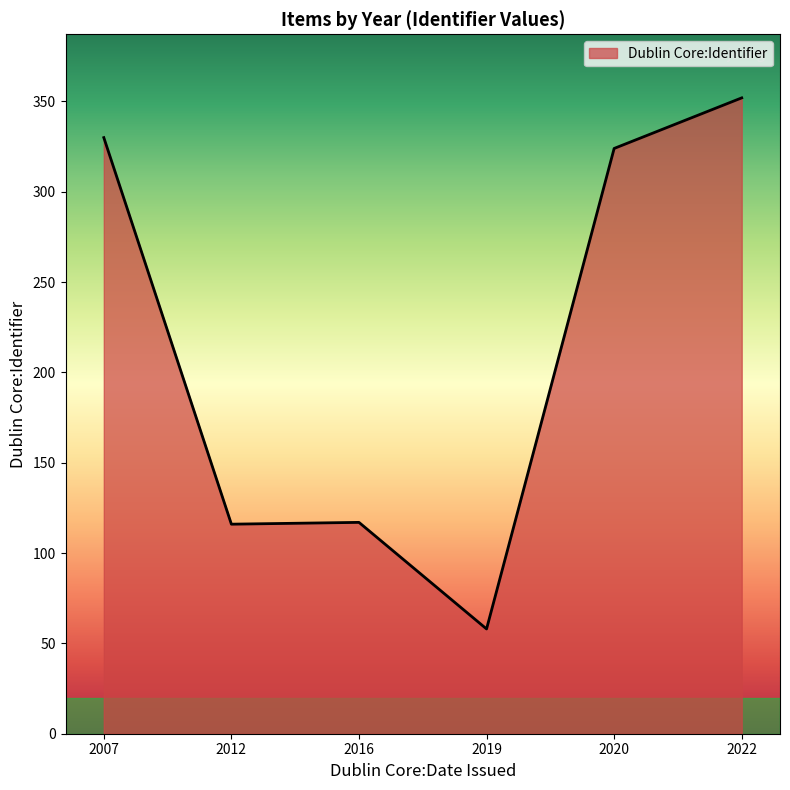

Which has a higher value, 2020 or 2019?

2020